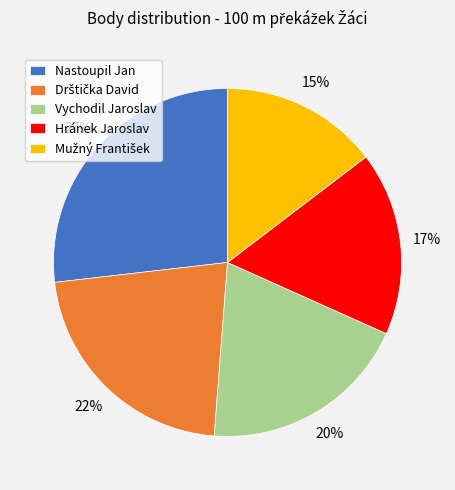

To the nearest percent, what is the average slice percentage?

20%